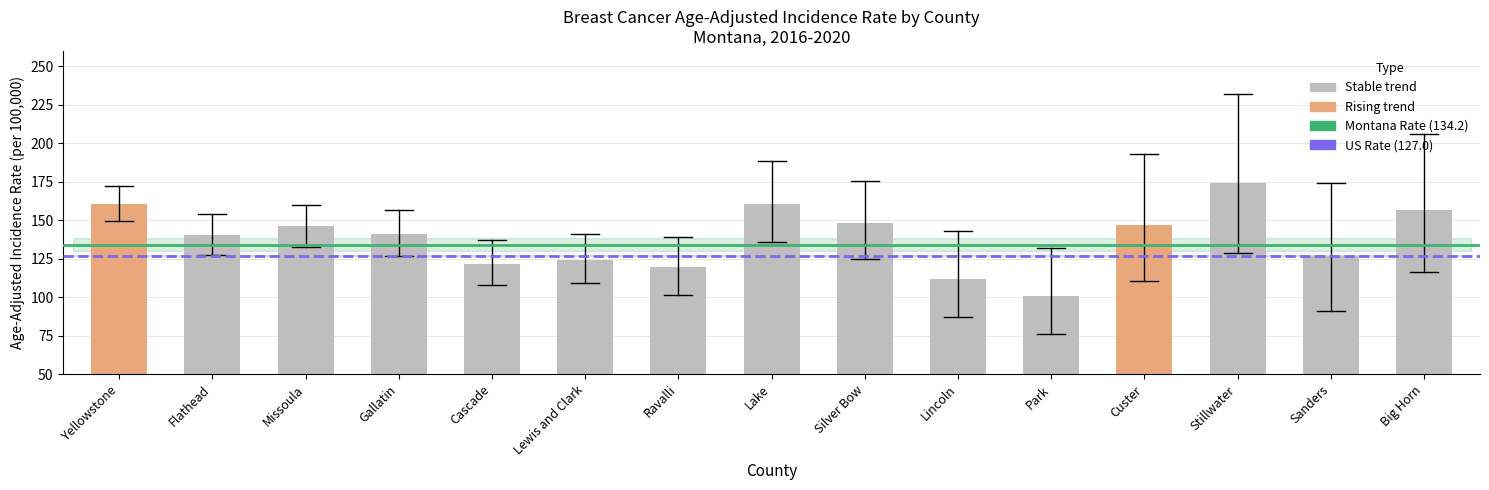

What position from the right is Flathead?

14